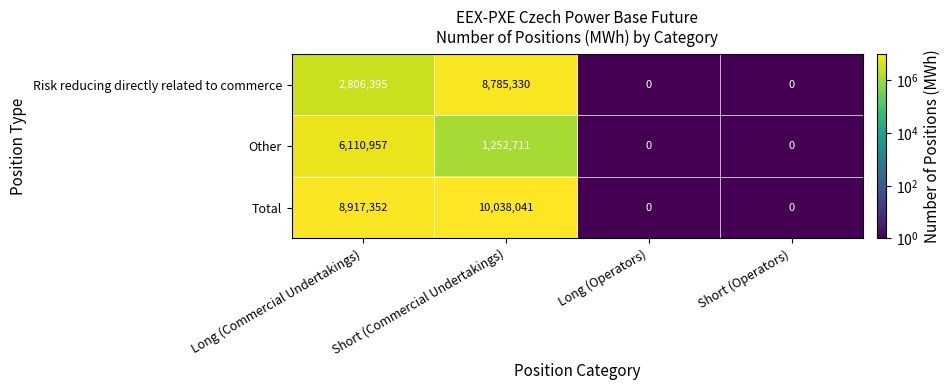

Between Short (Commercial Undertakings) and Short (Operators), which series saw the biggest shift?

Total